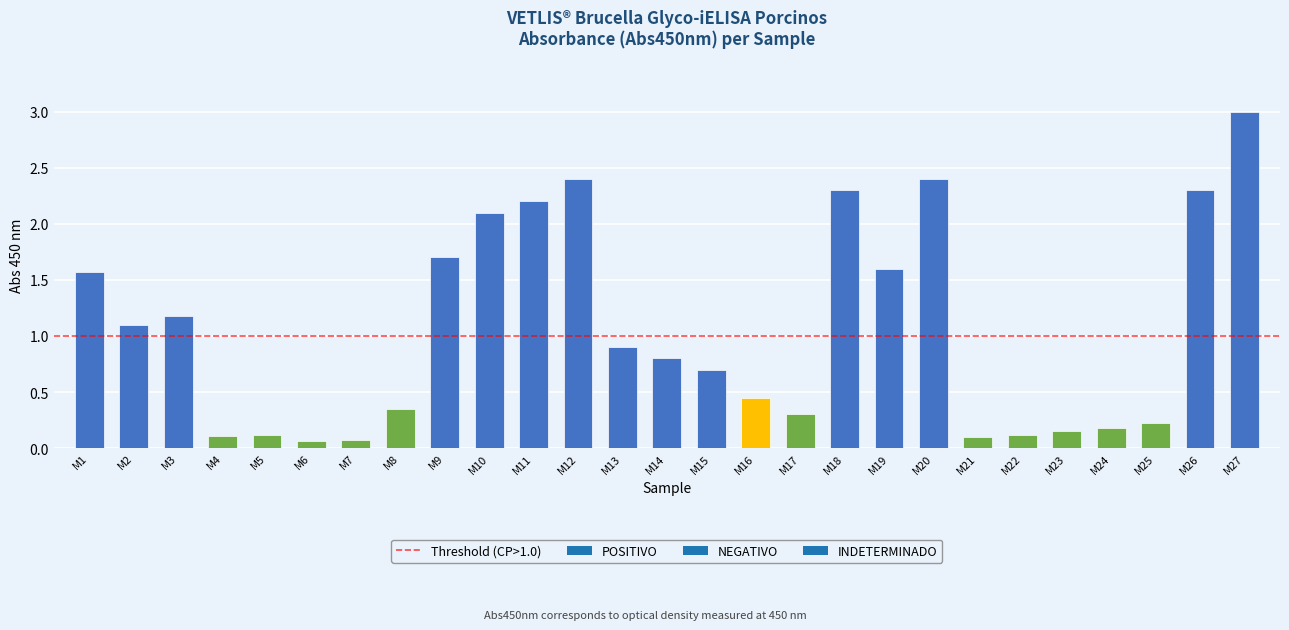

Which has a higher value, M10 or M19?

M10